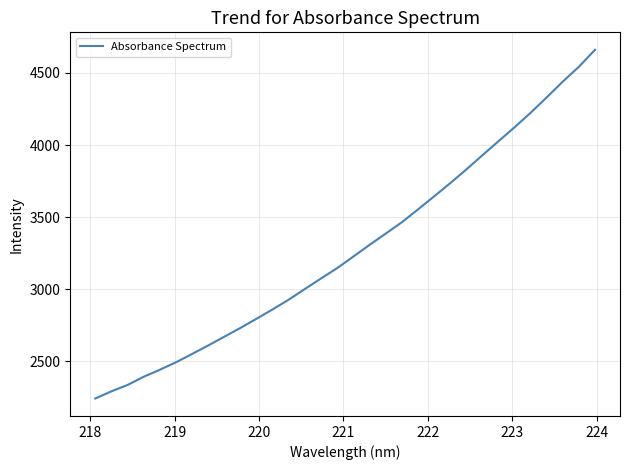

What is the minimum value shown in the chart?

2242.6